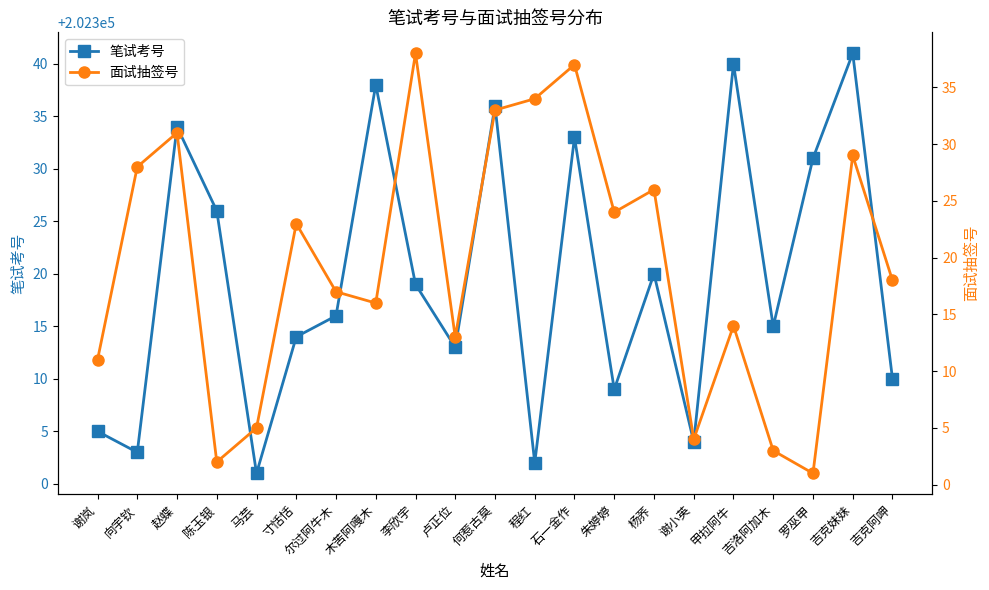

Does the chart have visible grid lines?

No